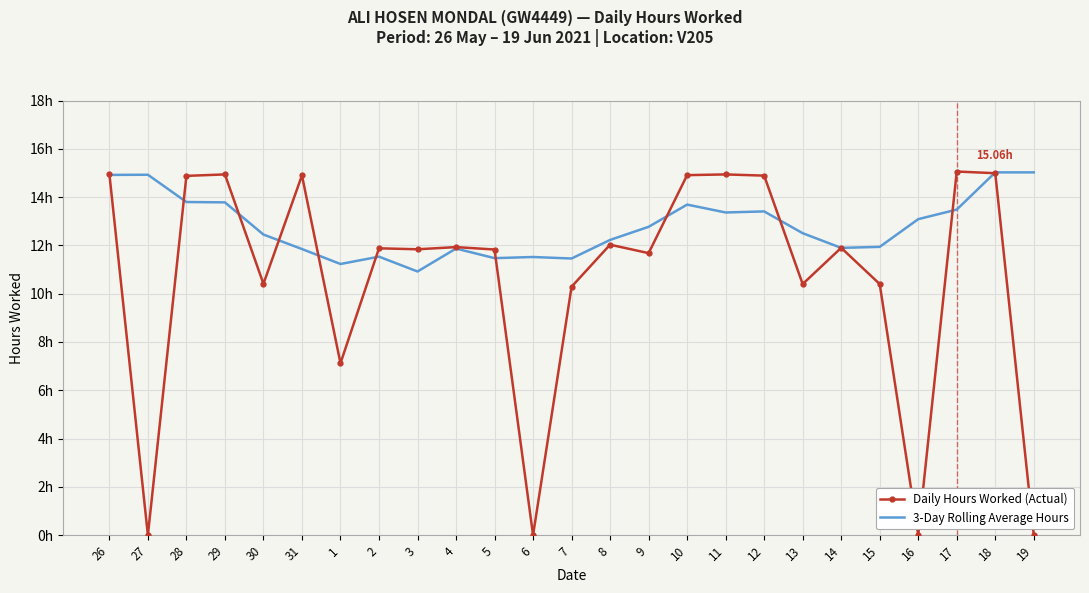

What are all the series names shown in the legend?

Daily Hours Worked (Actual), 3-Day Rolling Average Hours